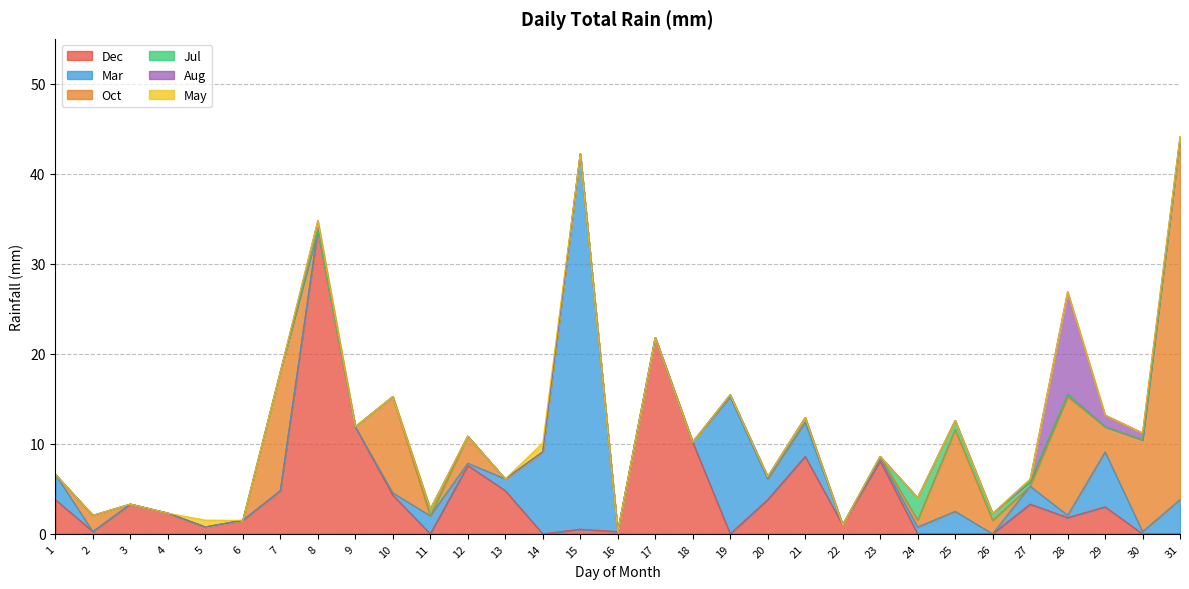

Which category has the highest value across all series?

15